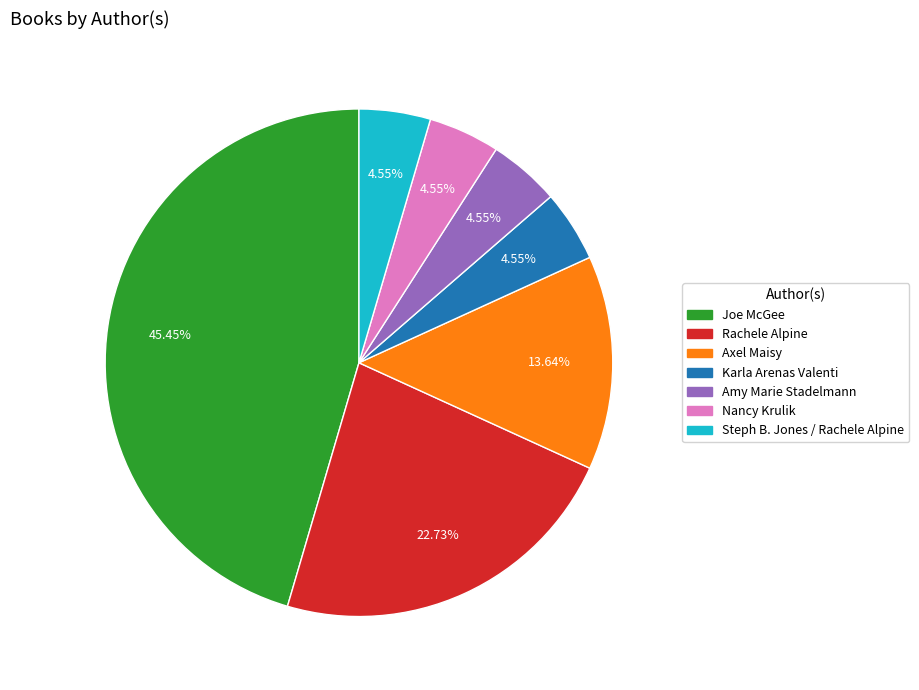

Which has a higher value, Rachele Alpine or Axel Maisy?

Rachele Alpine